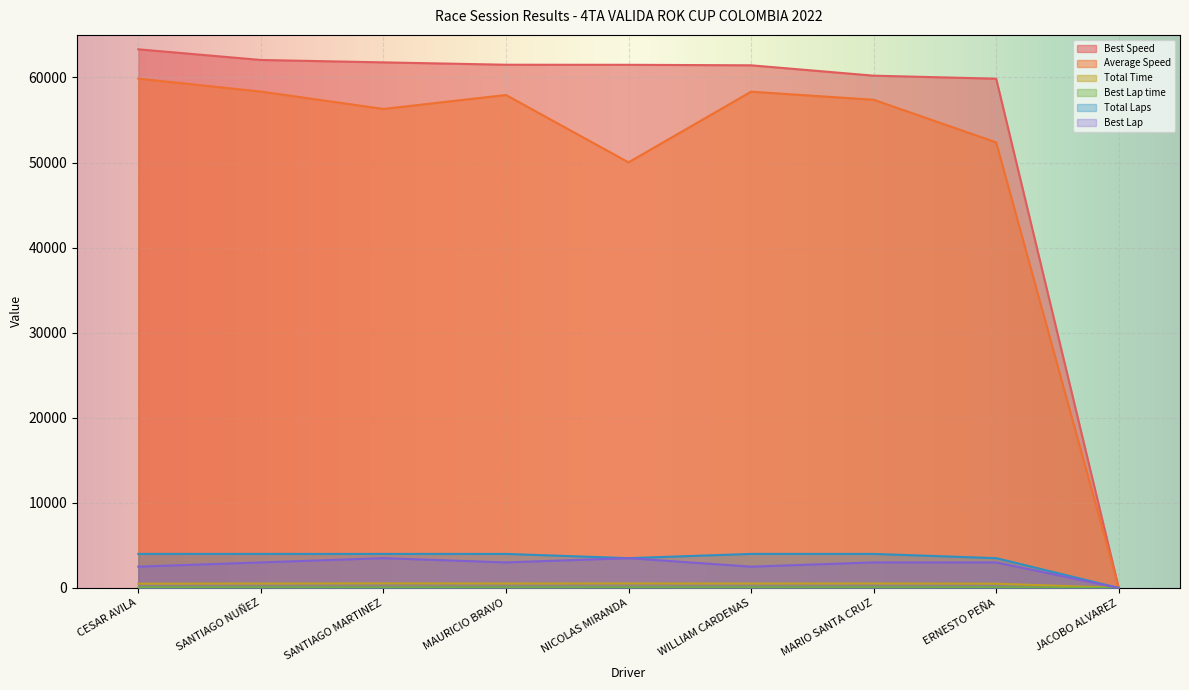

At which label does Best Lap time first exceed 60?

SANTIAGO NUÑEZ